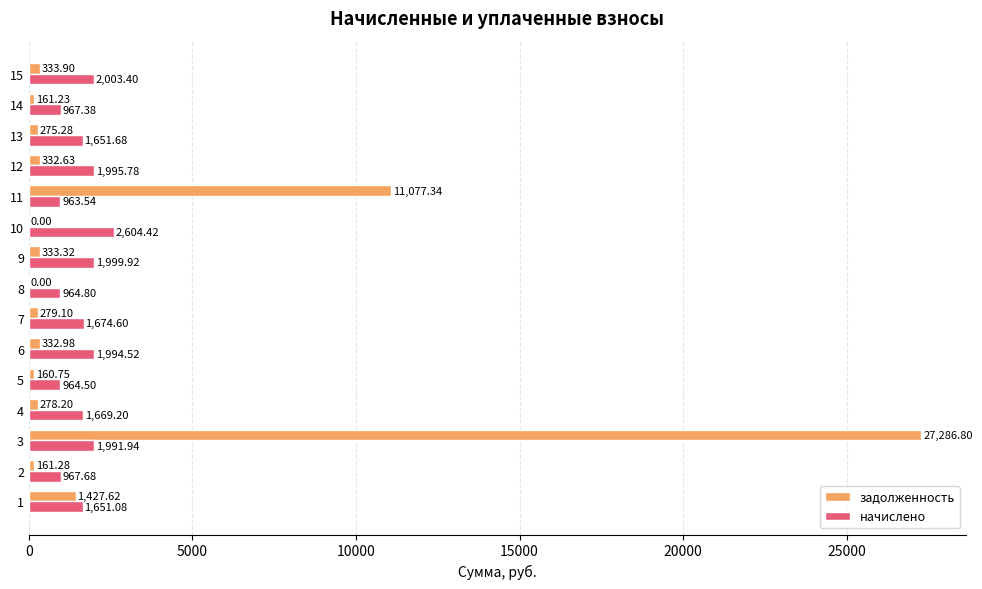

Which series has the largest total across all categories?

задолженность